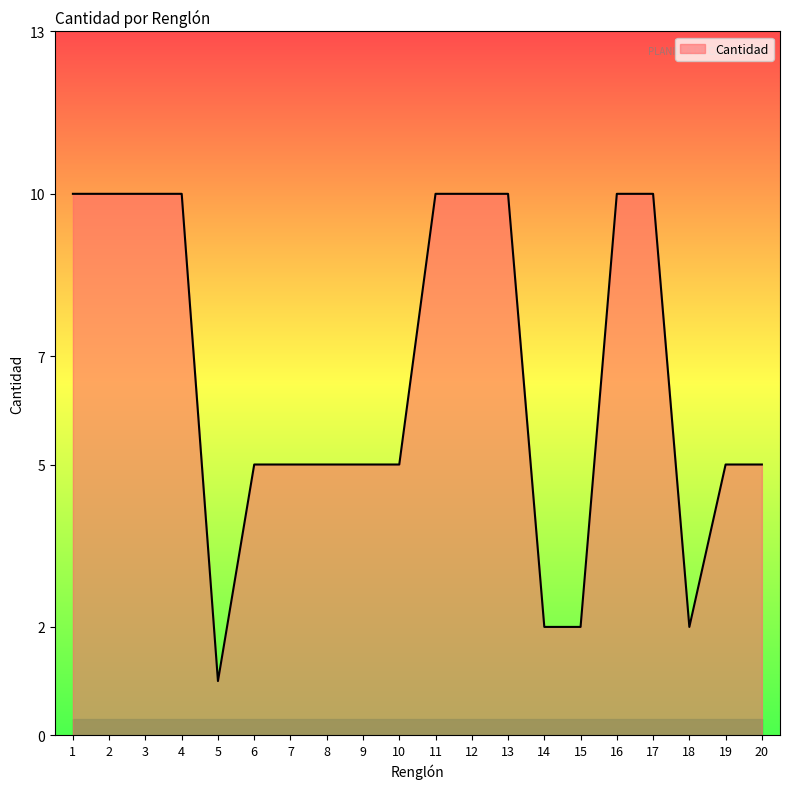

What is the ratio of the value at 19 to the value at 12?

0.5